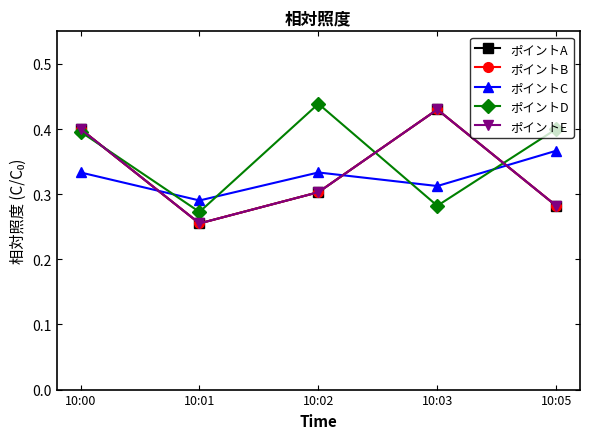

At which category is the sum across all series the highest?

10:00